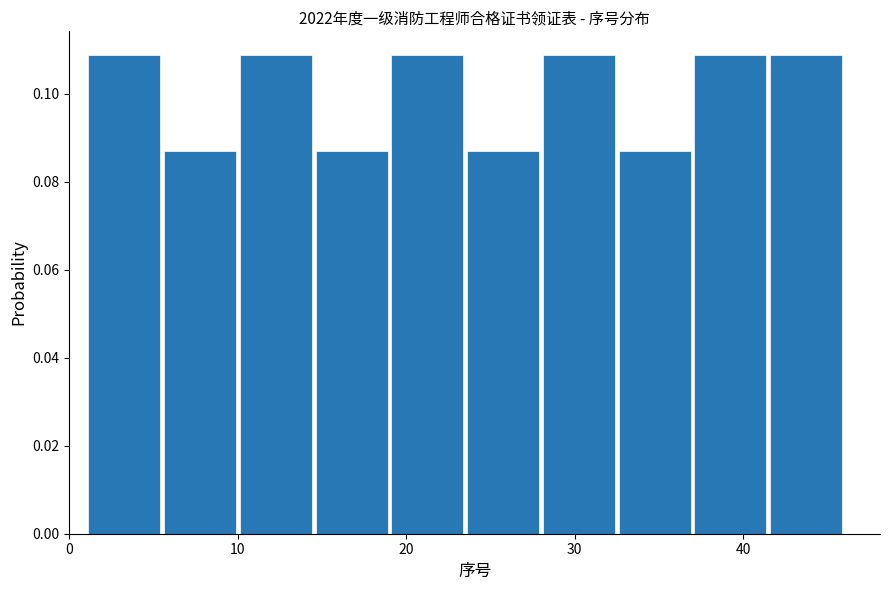

Reading left to right, transcribe this chart: for each bar, give the range it covers on the x-axis and its height. Neither the bar edges nor the heights are printed on the chart, so give them approximately, as read against the axes.

1.0 to 5.5: 0.108
5.5 to 10.0: 0.086
10.0 to 14.5: 0.108
14.5 to 19.0: 0.086
19.0 to 23.5: 0.108
23.5 to 28.0: 0.086
28.0 to 32.5: 0.108
32.5 to 37.0: 0.086
37.0 to 41.5: 0.108
41.5 to 46.0: 0.108